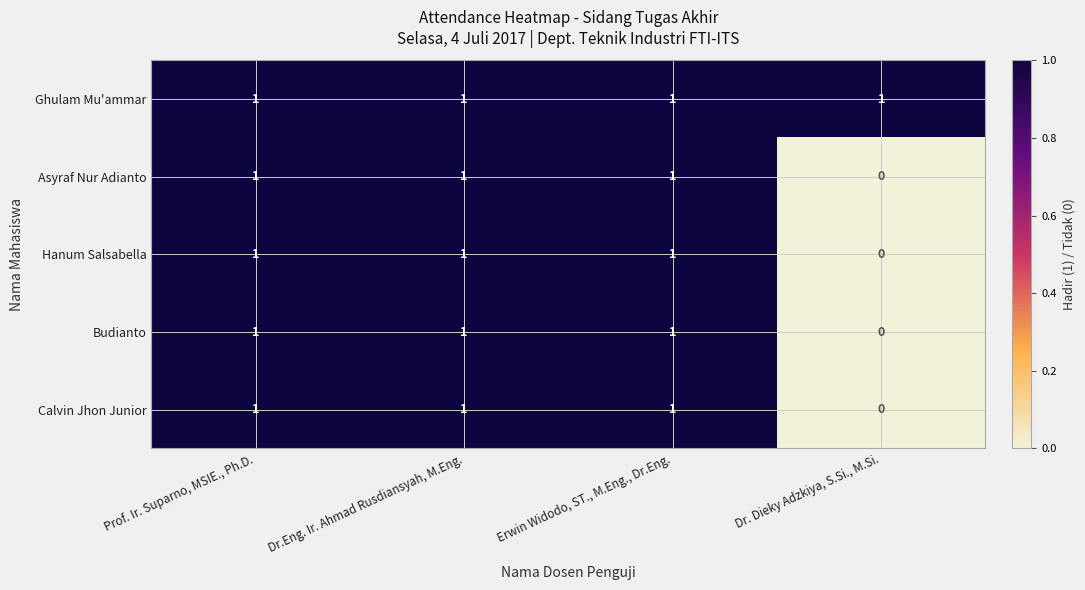

Which series has the largest total across all categories?

Ghulam Mu'ammar